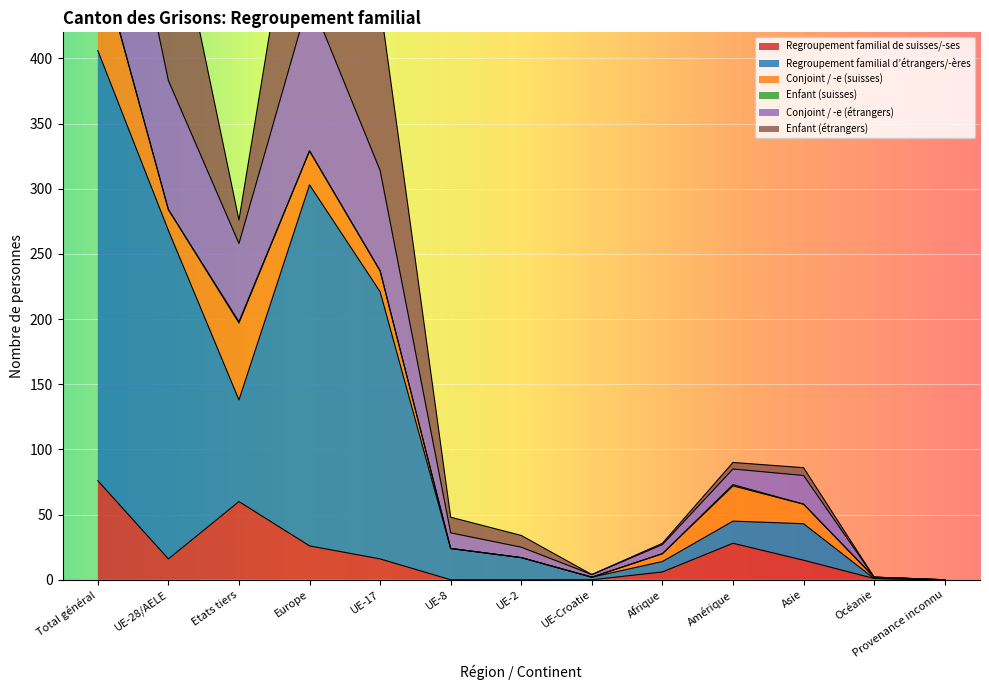

Which has a higher value, Provenance inconnu or Océanie?

Océanie